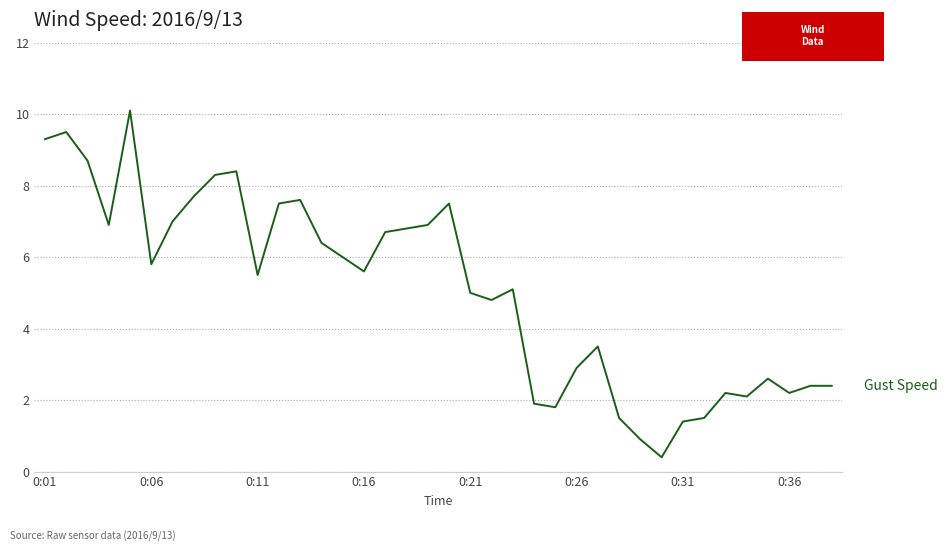

What is the average value?

5.1